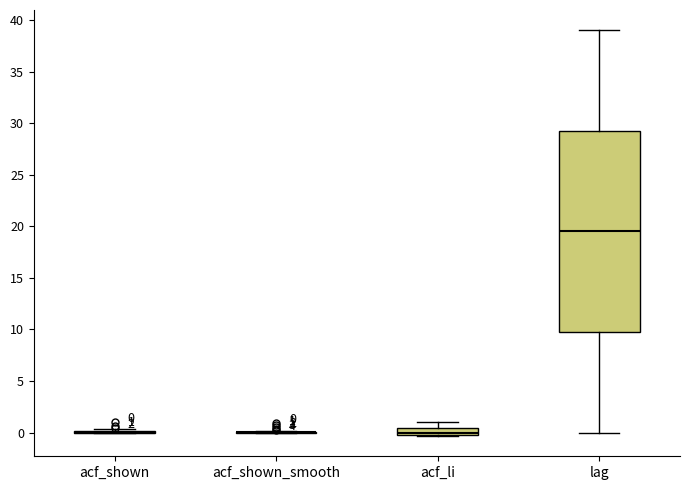

Which box is the tallest, from its lower edge to its upper edge?

lag